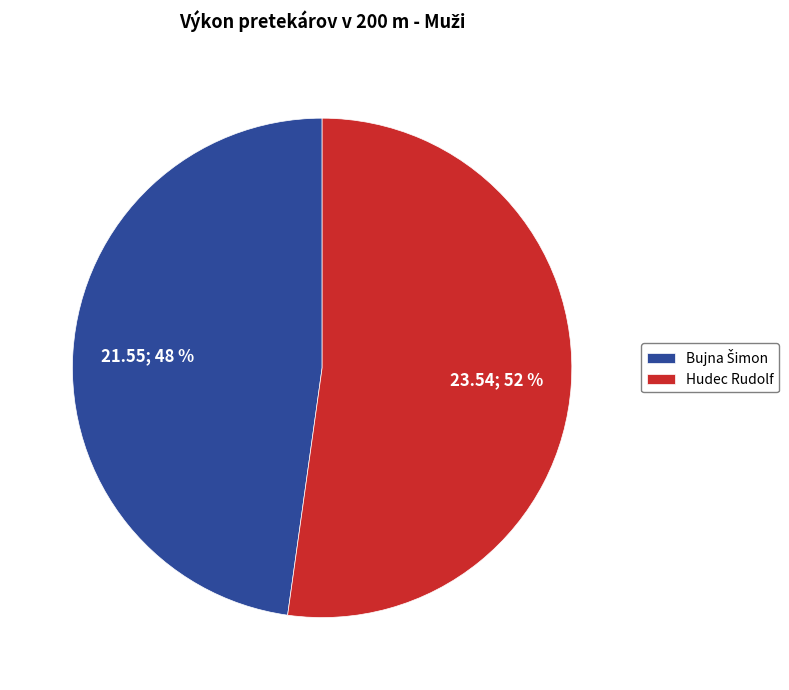

Which slice is the largest?

Hudec Rudolf